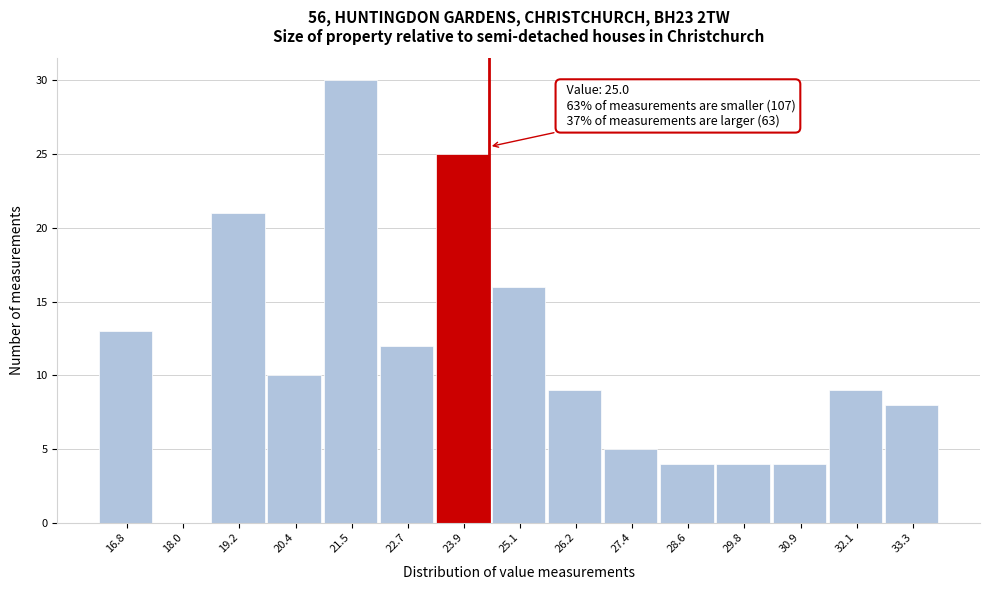

Reading left to right, transcribe all the data shown in this chart.

16.8=13	18.0=0	19.2=21	20.4=10	21.5=30	22.7=12	23.9=25	25.1=16	26.2=9	27.4=5	28.6=4	29.8=4	30.9=4	32.1=9	33.3=8